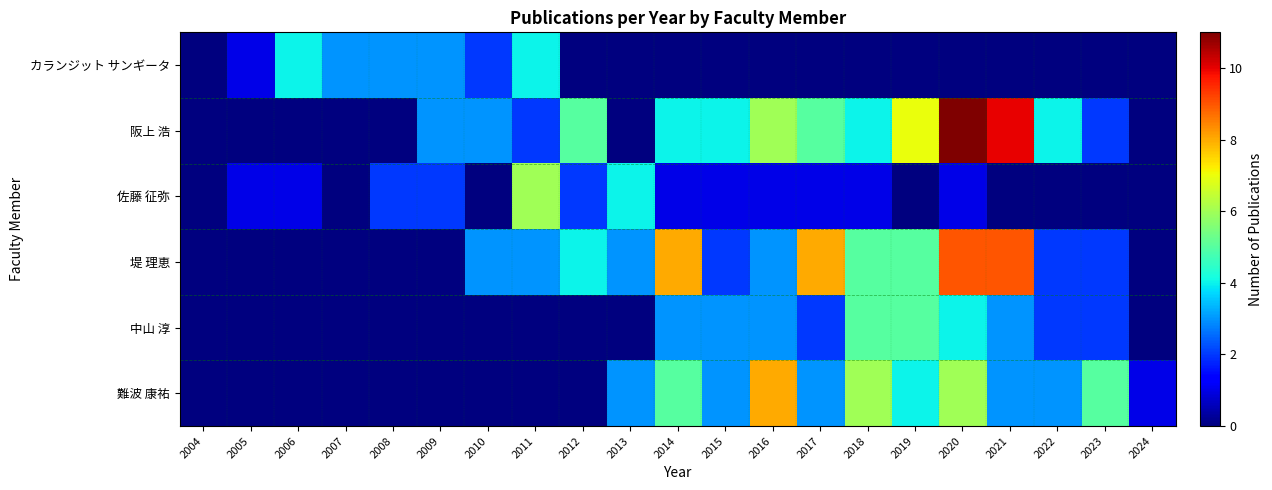

List the series in order of their peak value, lowest first.

カランジット サンギータ, 中山 淳, 佐藤 征弥, 難波 康祐, 堤 理恵, 阪上 浩